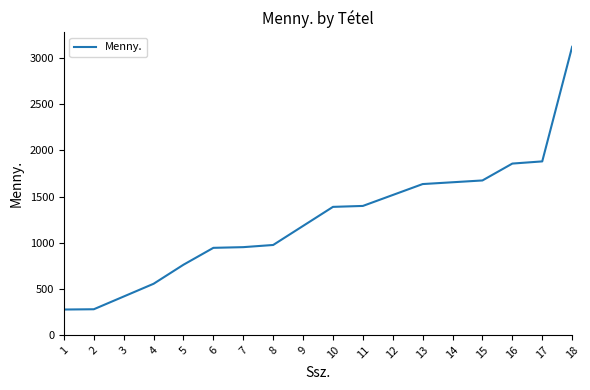

What is the change in value from 4 to 8?

+420.5